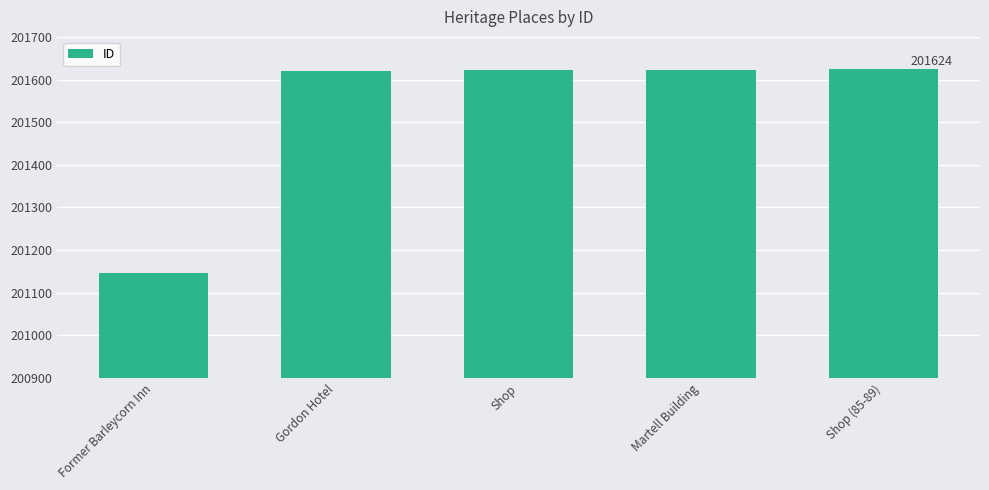

What position from the left is Former Barleycorn Inn?

1